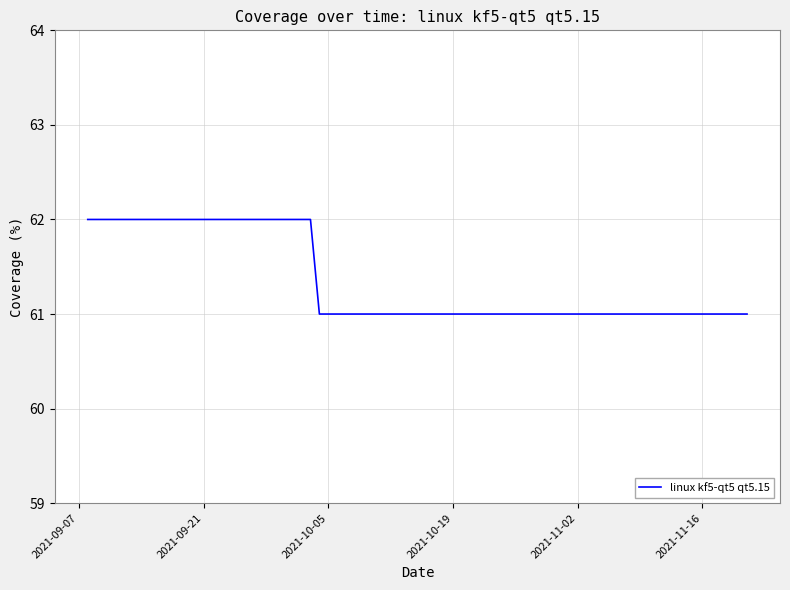

What is the maximum value shown in the chart?

62